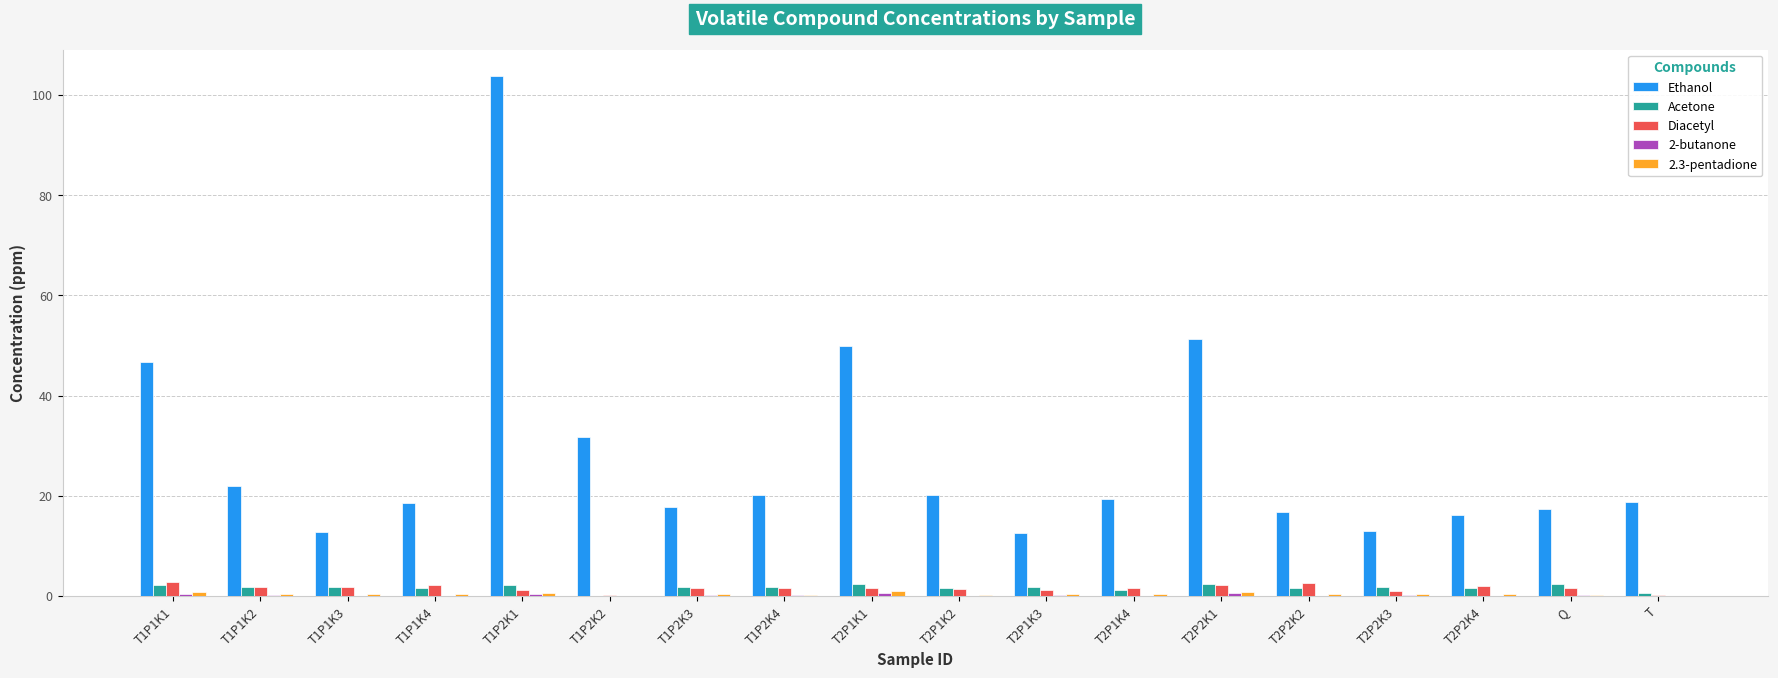

Between T1P2K3 and T2P2K1, which series saw the biggest shift?

Ethanol